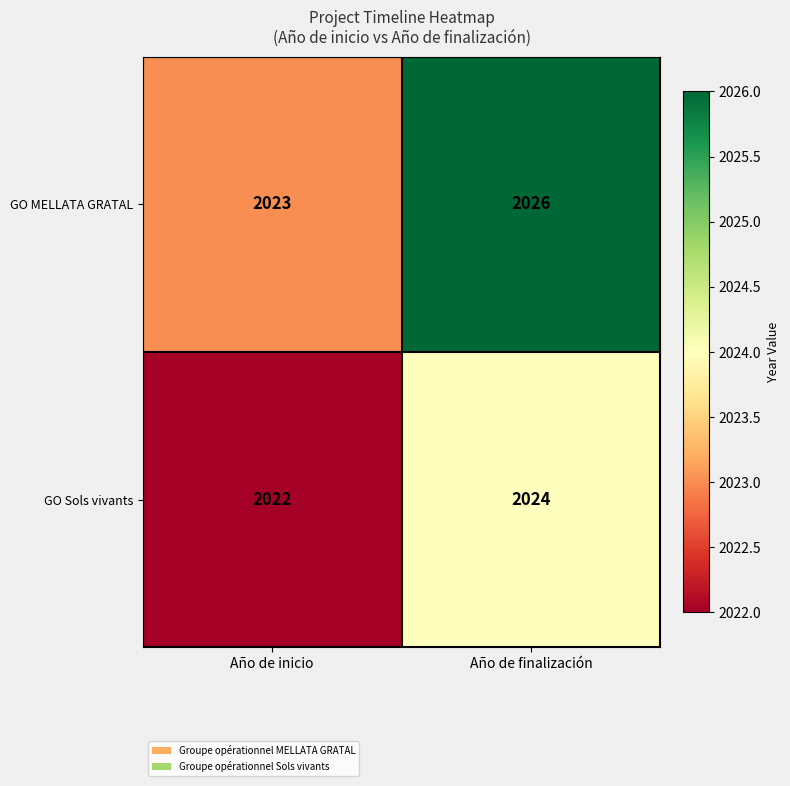

What is the difference between the maximum and minimum values in the GO MELLATA GRATAL series?

3